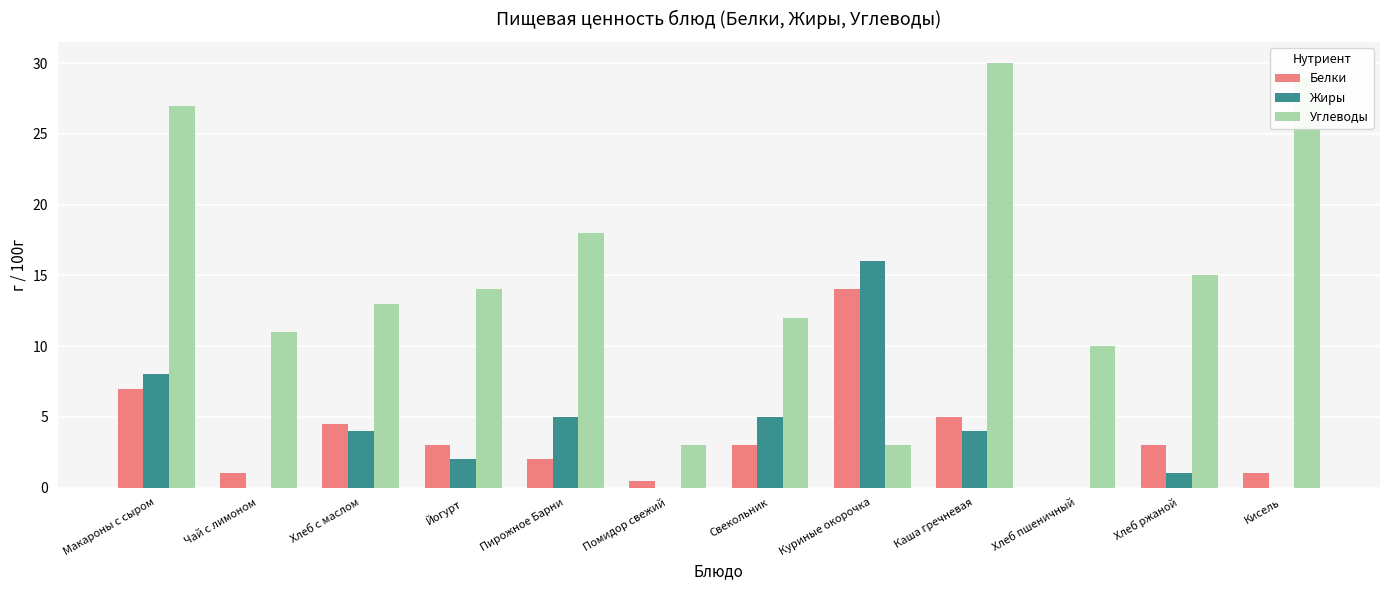

What are all the series names shown in the legend?

Белки, Жиры, Углеводы